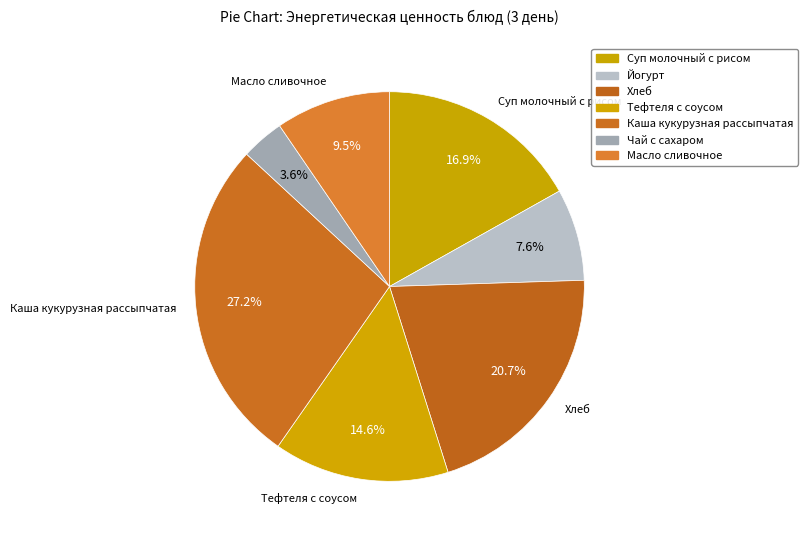

Between Масло сливочное and Хлеб, which is larger?

Хлеб